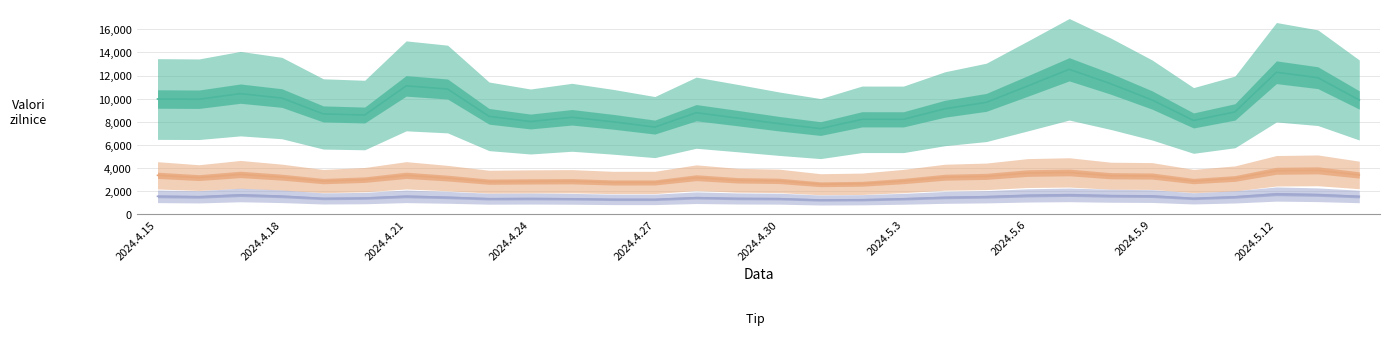

Reading left to right, transcribe all the data shown in this chart.

Afisari: 9973110	9954759	10438471	10057911	8682746	8588693	11111403	10836675	8476948	8028429	8392902	8001333	7545936	8790057	8322584	7839526	7415166	8217831	8215107	9132416	9682883	11103110	12544672	11296467	9889457	8118793	8858364	12288618	11817937	9889531
Vizite: 3372649	3176564	3452228	3213367	2874008	2999926	3374561	3135153	2822973	2849400	2863854	2754244	2756972	3168791	2944588	2892998	2601666	2642190	2880515	3209070	3284190	3569545	3624065	3339317	3312692	2878274	3102038	3766441	3804012	3404972
Clienti unici: 1558577	1514058	1671502	1561611	1373364	1406303	1559109	1469411	1347702	1363385	1340912	1293193	1291668	1437660	1371306	1352788	1238569	1260649	1343287	1463584	1520020	1635680	1682487	1604874	1580233	1378696	1508513	1754243	1691873	1545145